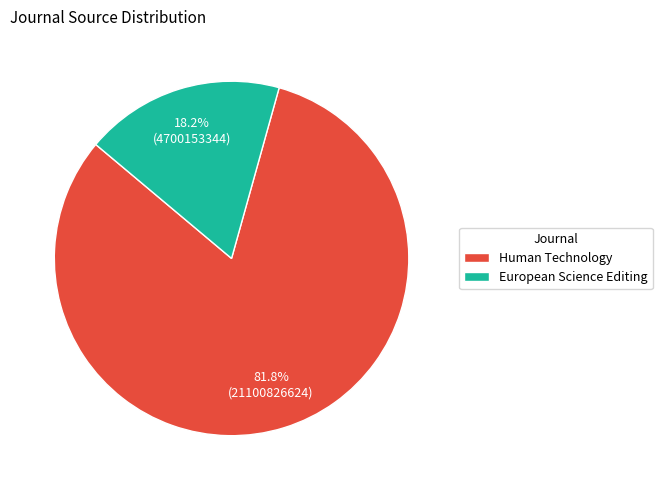

Rank the categories by value from highest to lowest.

Human Technology, European Science Editing